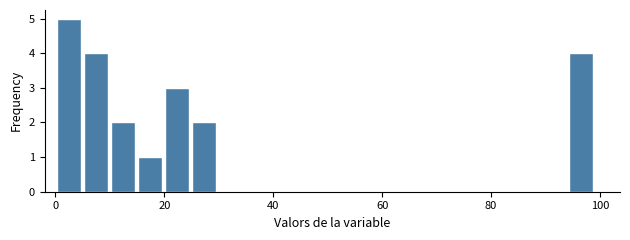

Read against the x-axis, roughly where is the centre of the tallest bar?

2